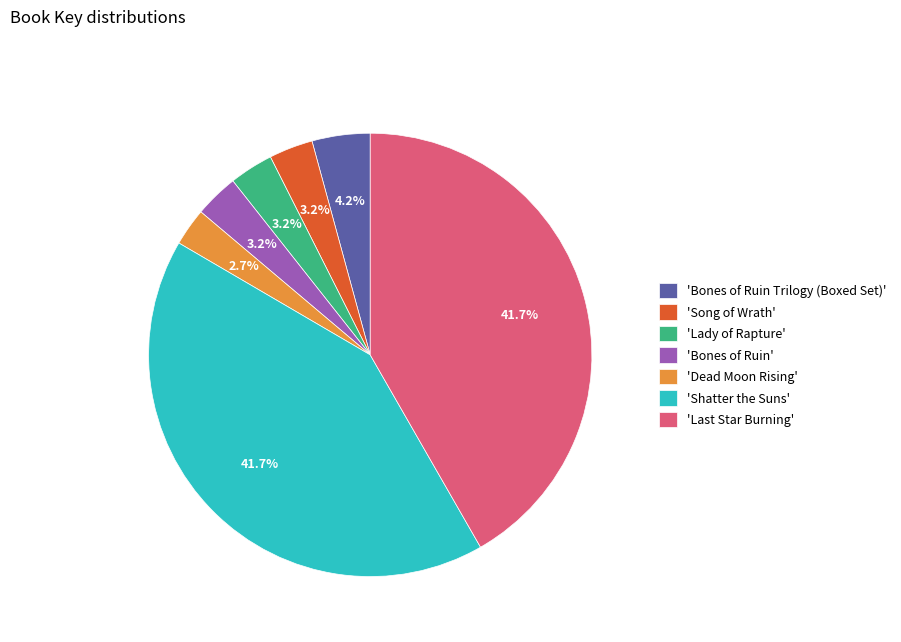

Is there a majority slice in this chart?

No